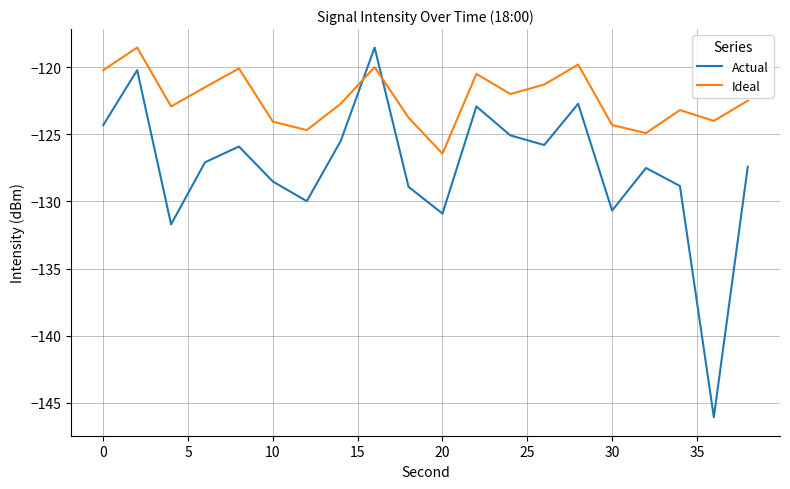

After their last crossing, which series has the higher values: Actual or Ideal?

Ideal